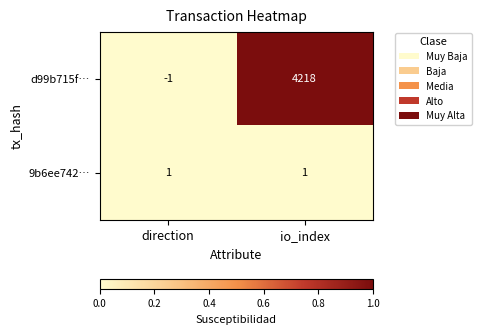

Count the number of categories in the chart.

2